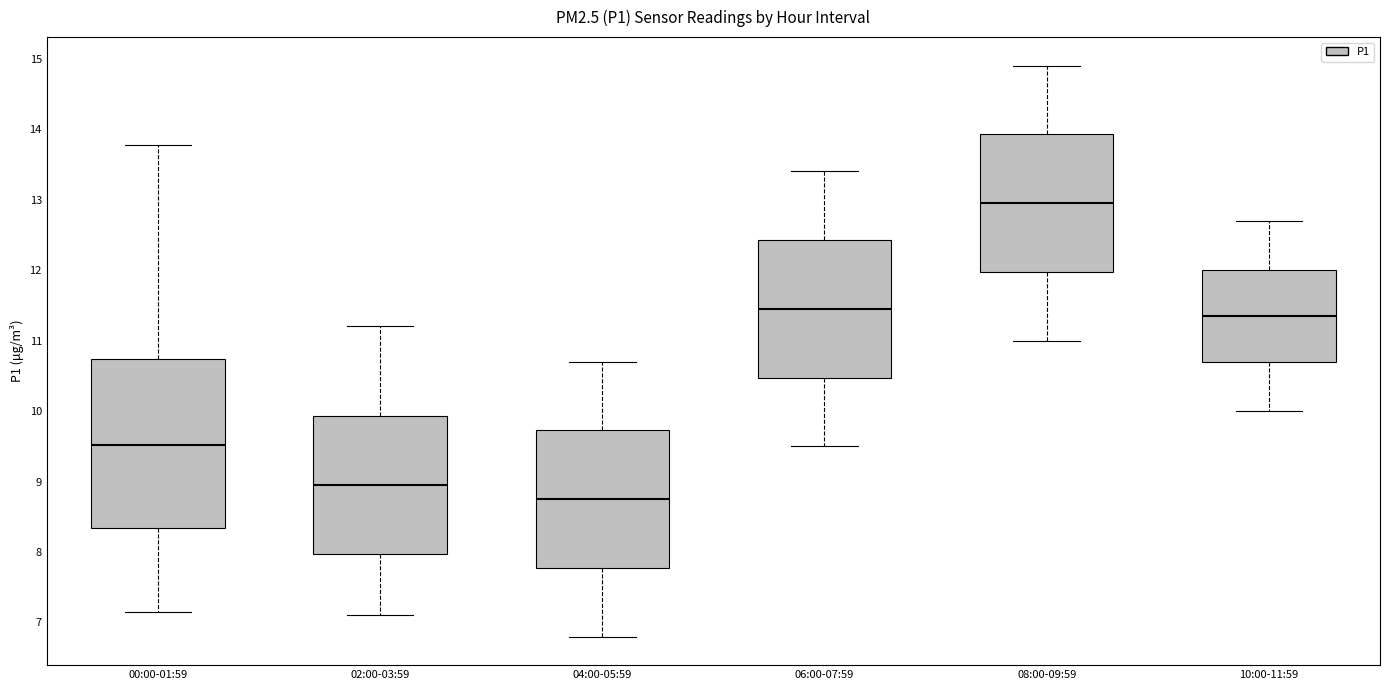

Which box is the tallest, from its lower edge to its upper edge?

00:00-01:59